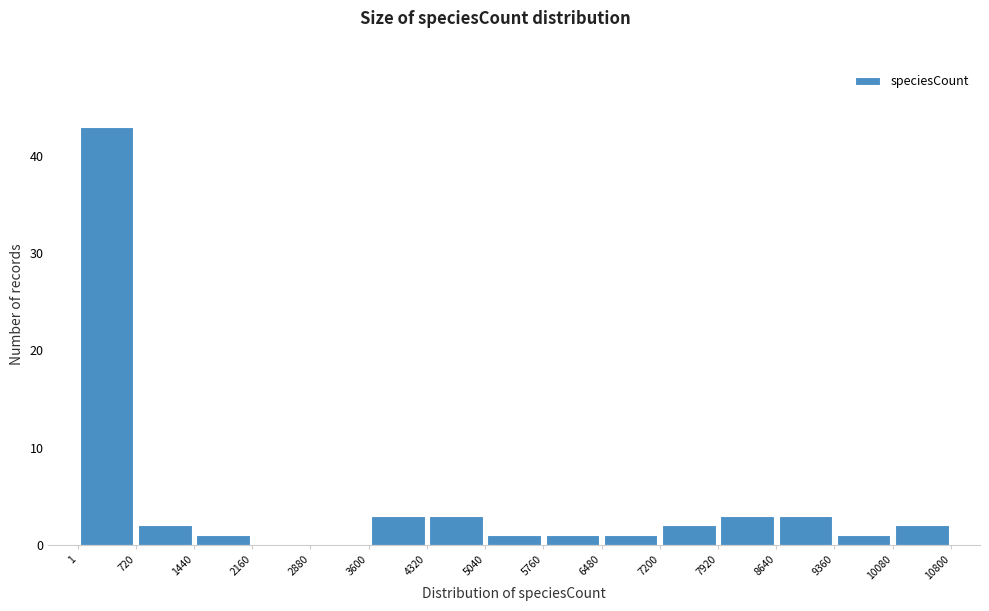

How tall is the bar that spans 10080 to 10800 on the x-axis? The values are not printed on the chart, so give them approximately, as read against the axis.

2